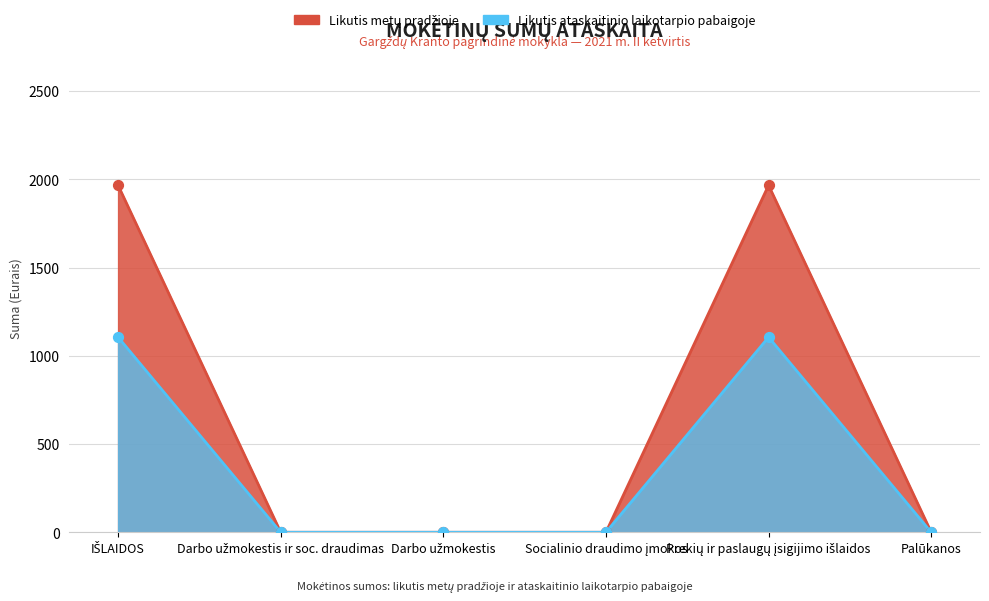

At how many categories does at least one series exceed 959?

2